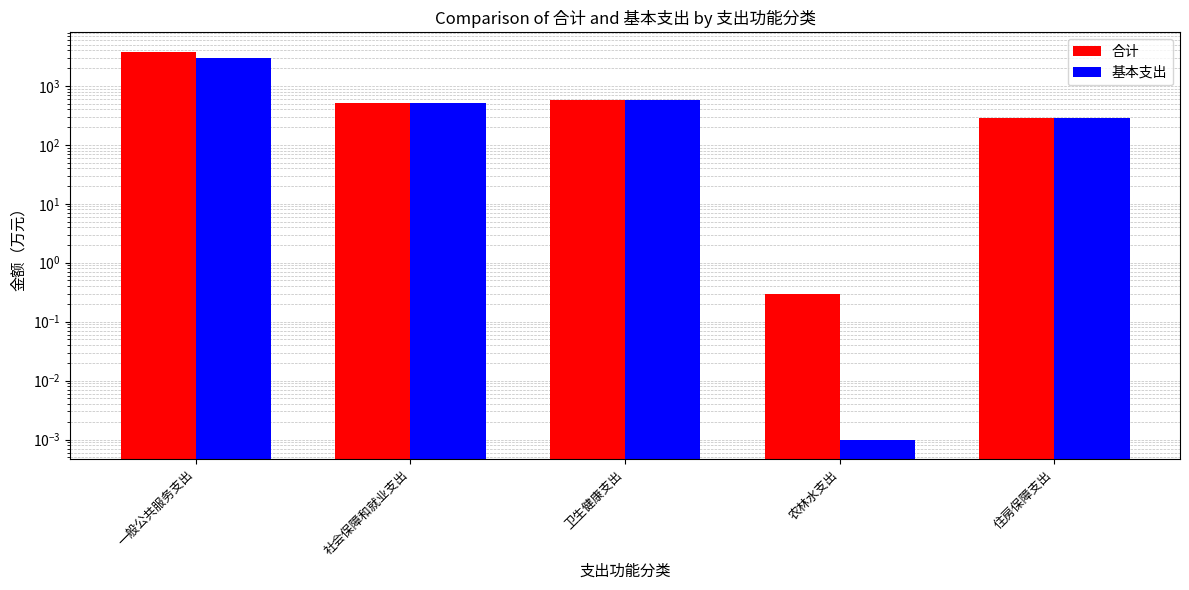

Which series has the largest total across all categories?

合计